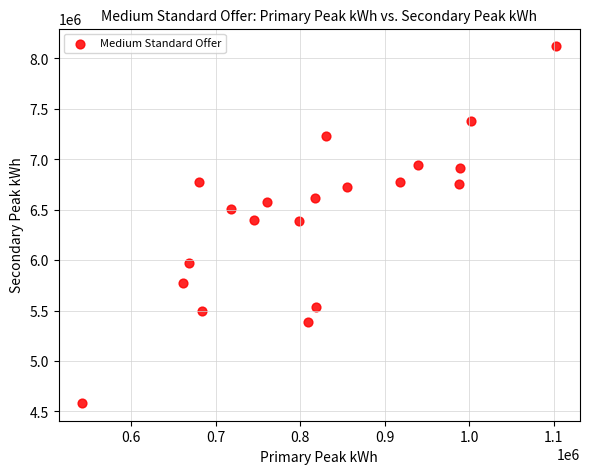

What is the range of Y values (max minus min)?

3536072